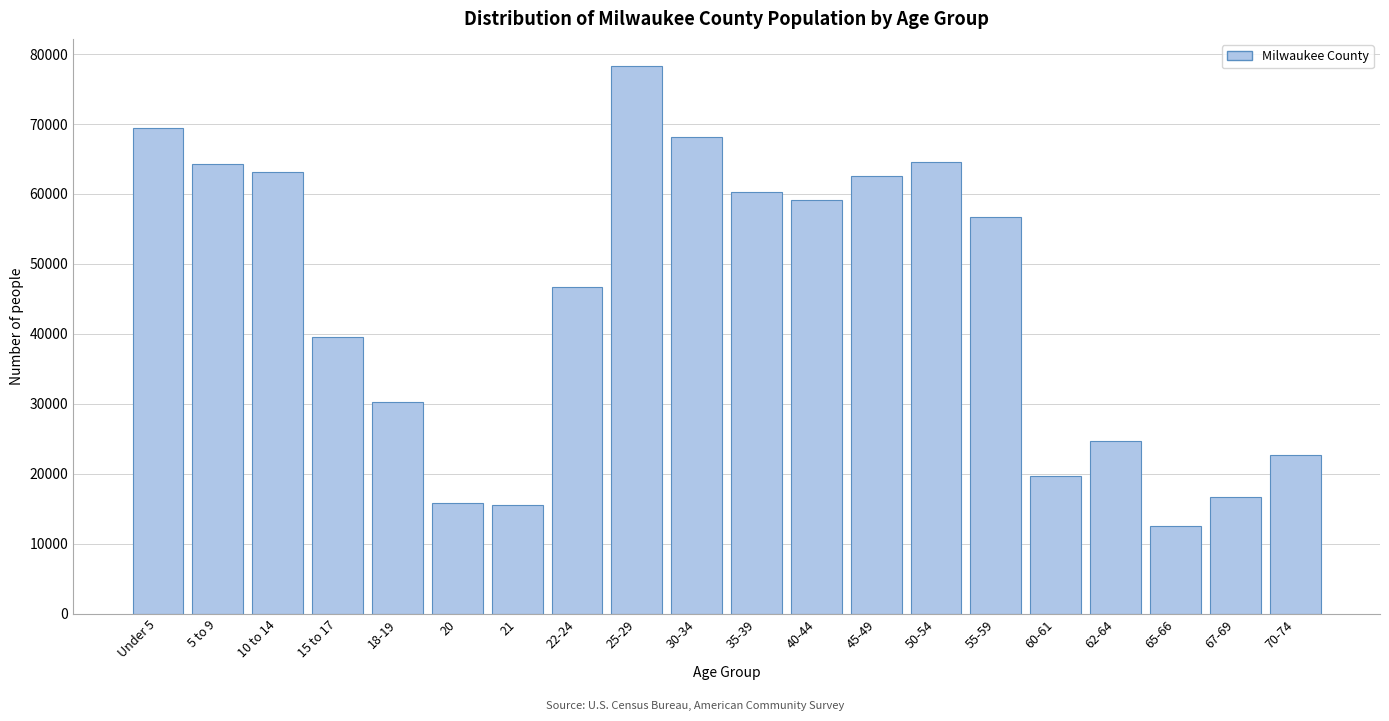

Read the value at 10 to 14, to the nearest 50.

63150